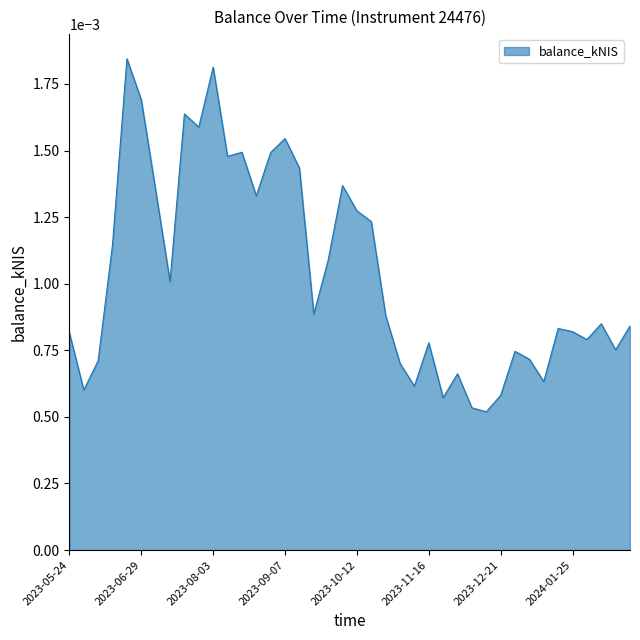

What is the label of the 5th point from the right?

2024-01-25